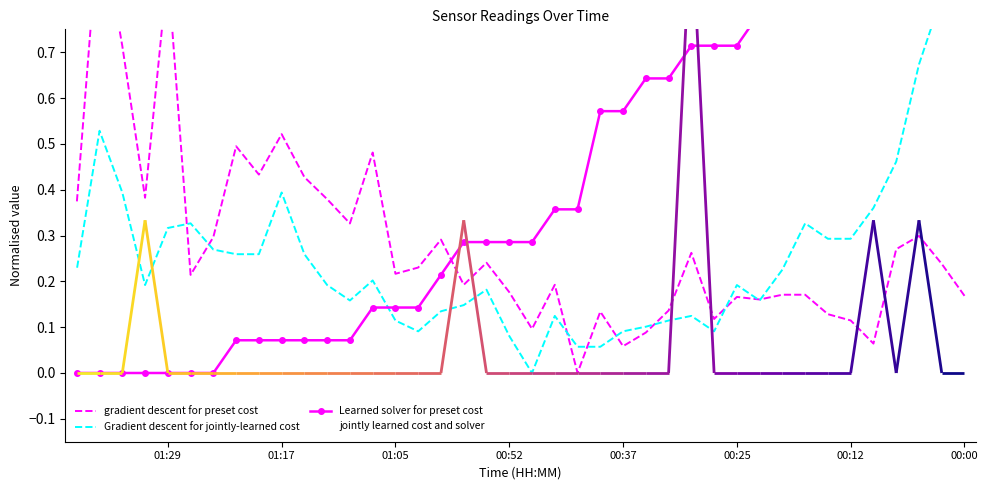

Which series ends up on top after the final intersection of Gradient descent for jointly-learned cost and jointly learned cost and solver?

Gradient descent for jointly-learned cost